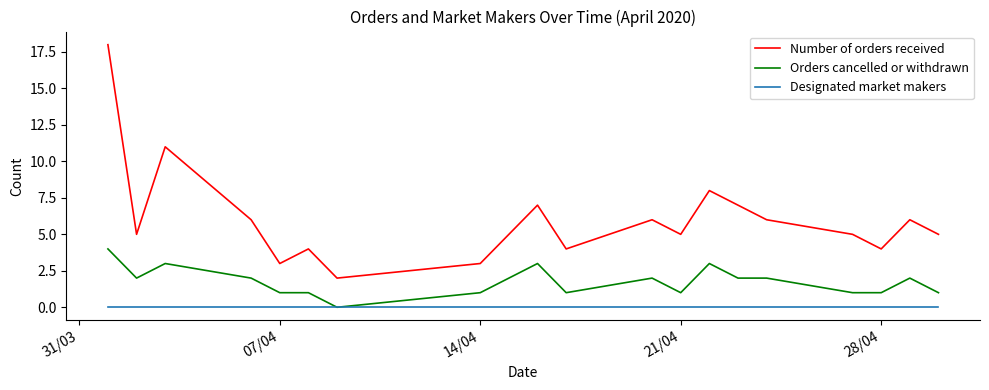

How many interior local peaks does the Number of orders received series have?

6